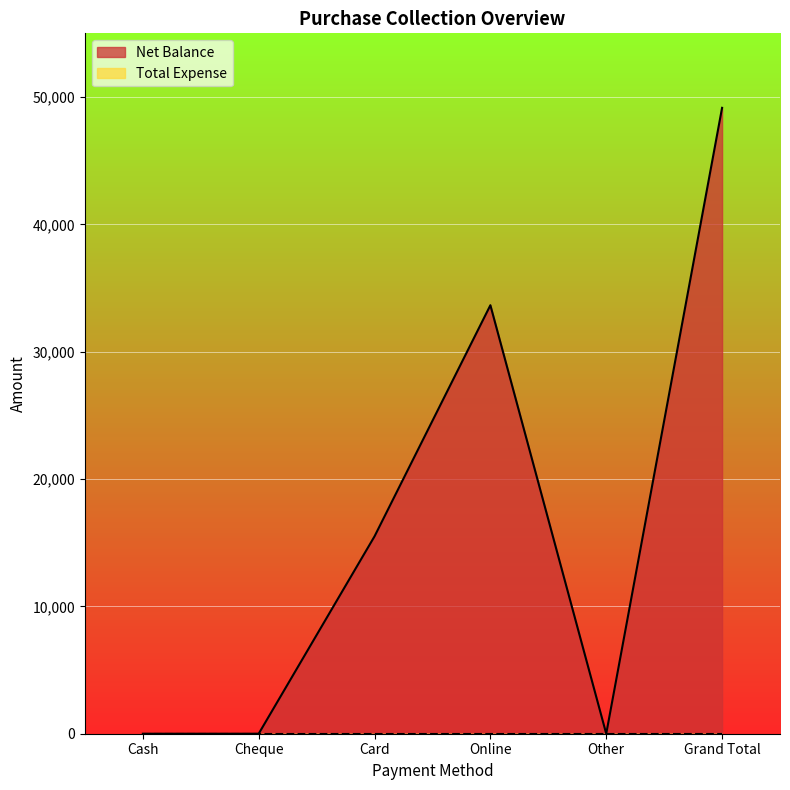

Which has a higher value, Cash or Online?

Online